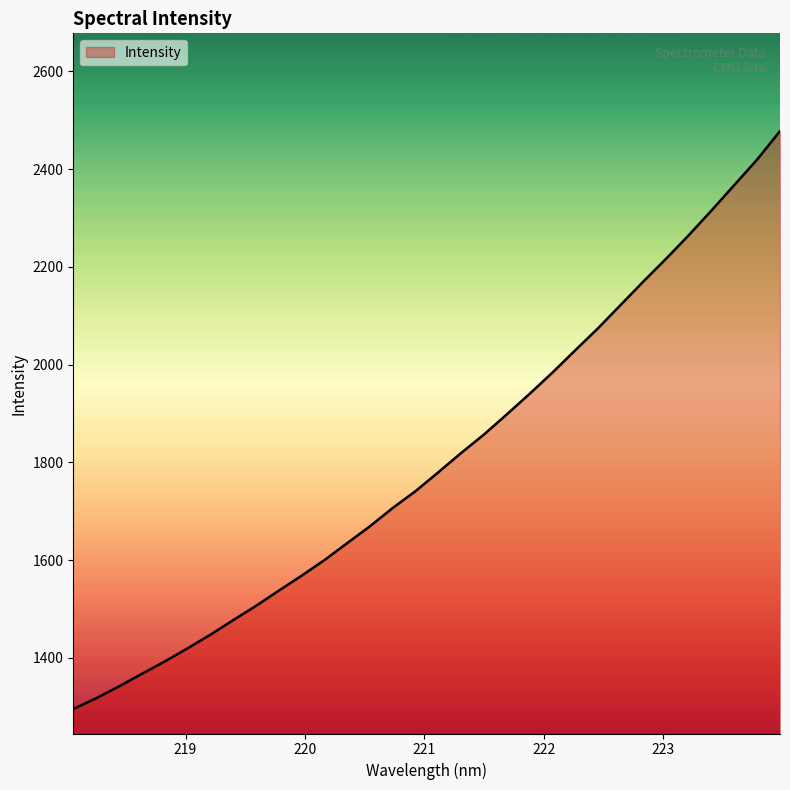

What is the maximum value shown in the chart?

2478.1